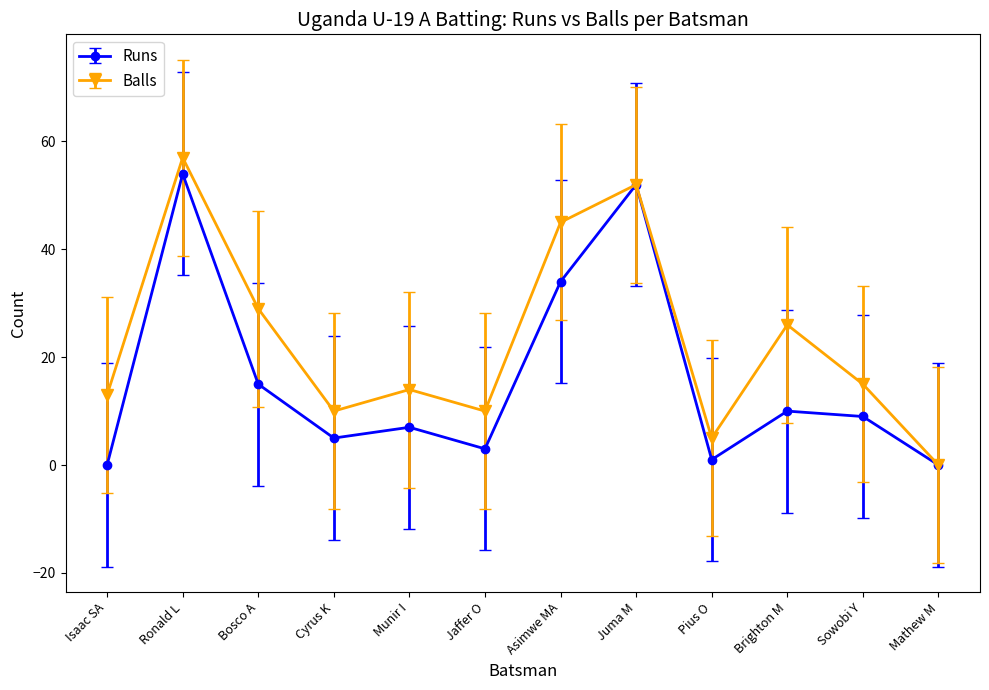

Where is the first local maximum for Runs?

Ronald L